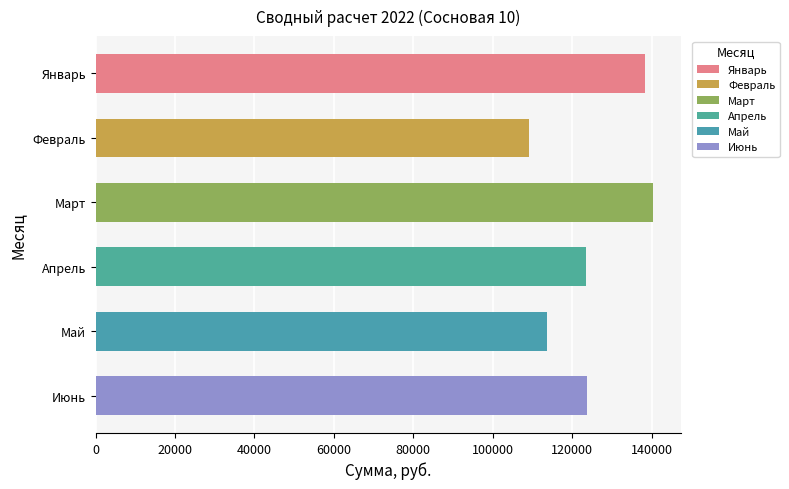

How many data points does each series have?

6